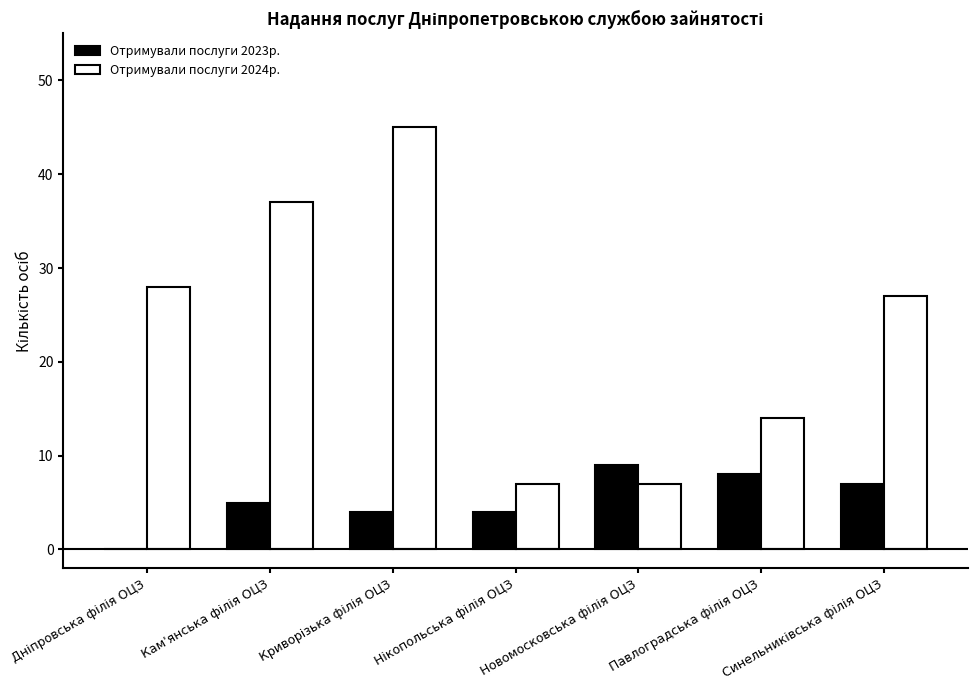

What is the sum of all Отримували послуги 2023р. values?

37